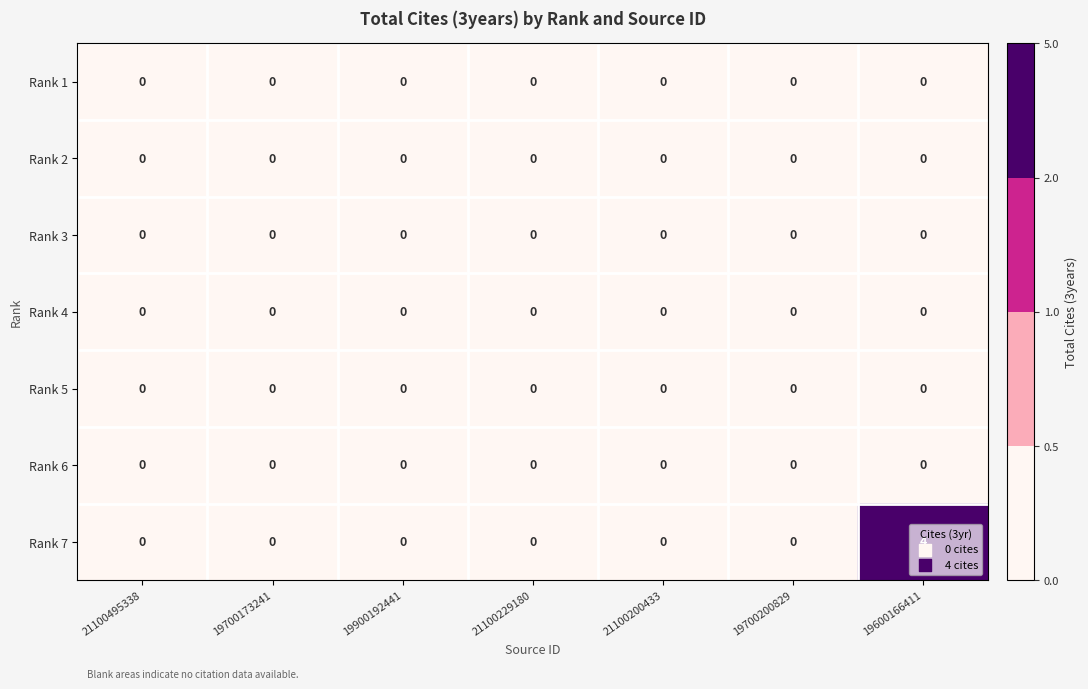

What is the maximum value shown in the chart?

4